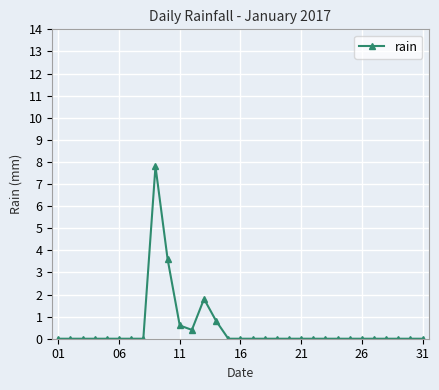

What is the average value?

0.5